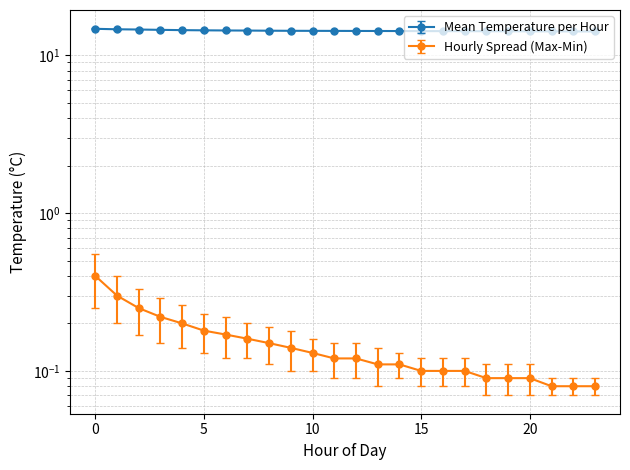

True or false: Mean Temperature per Hour and Hourly Spread (Max-Min) cross at least once.

False